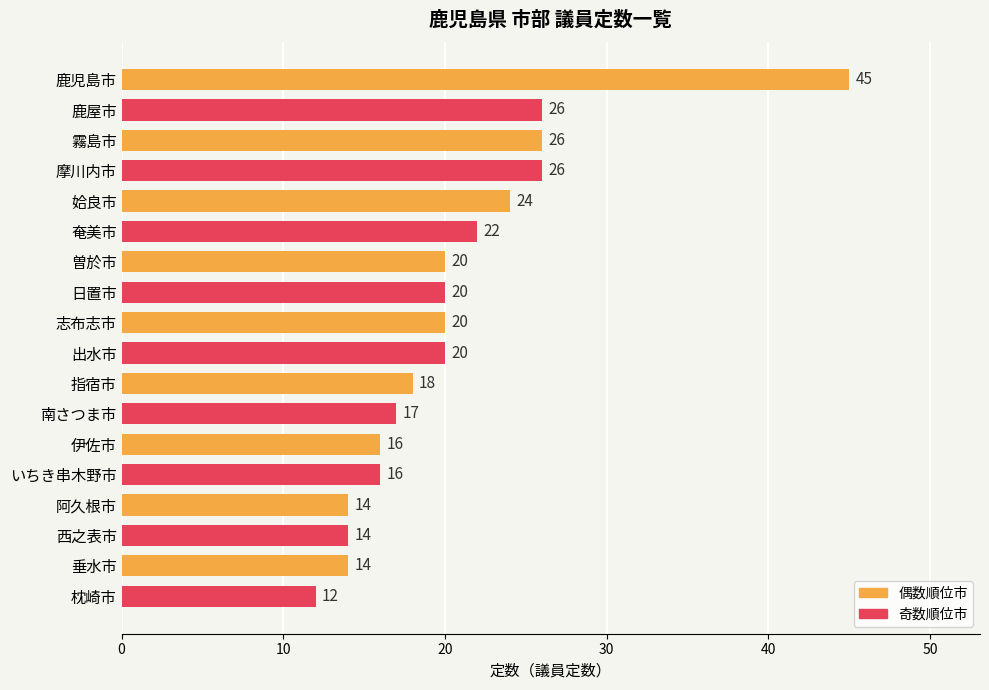

Read the value at 伊佐市.

16